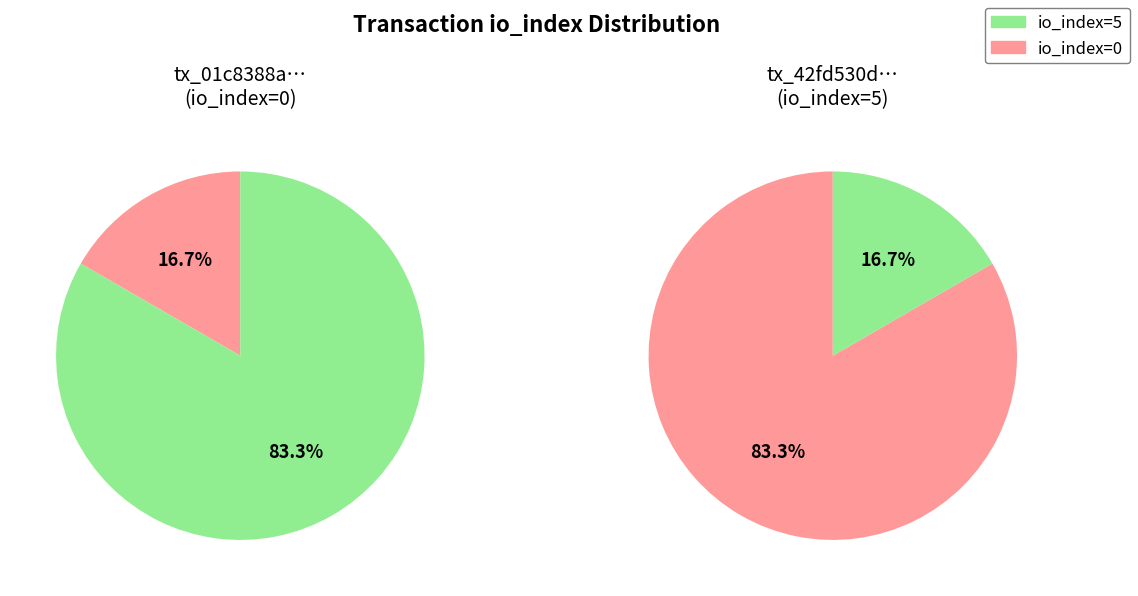

Which slice is the smallest?

io_index=0